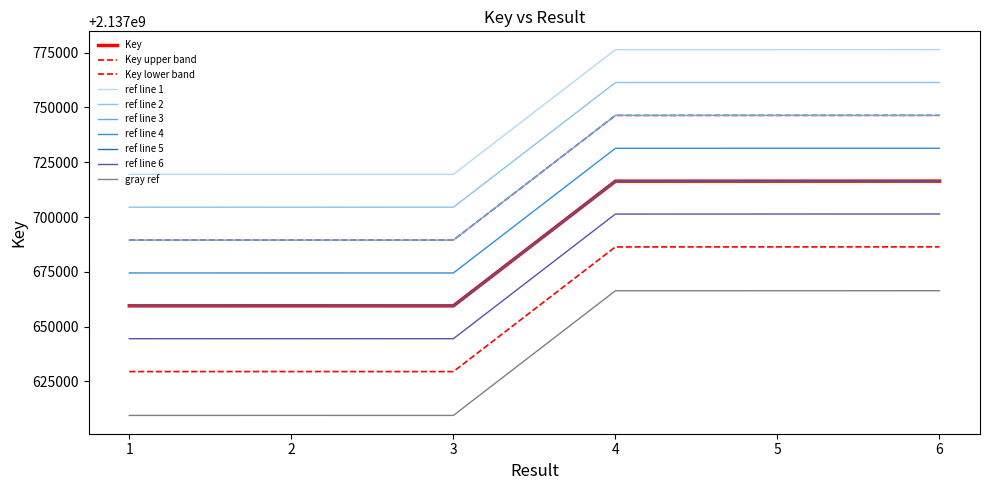

How many lines are shown in the chart?

10